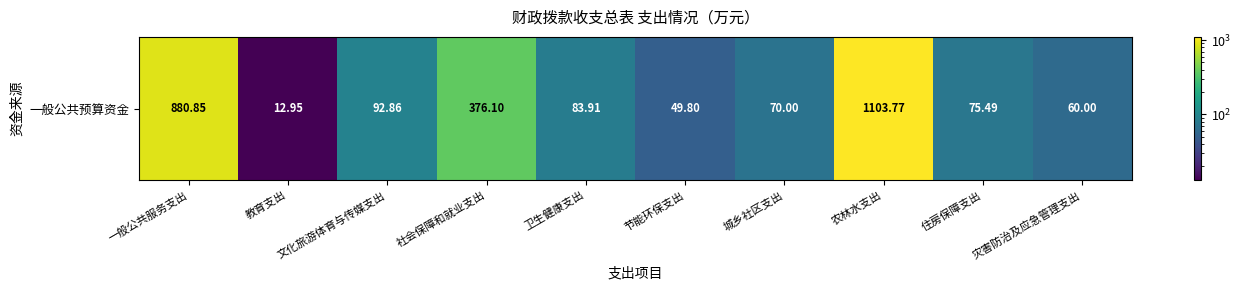

How many values exceed 83?

5